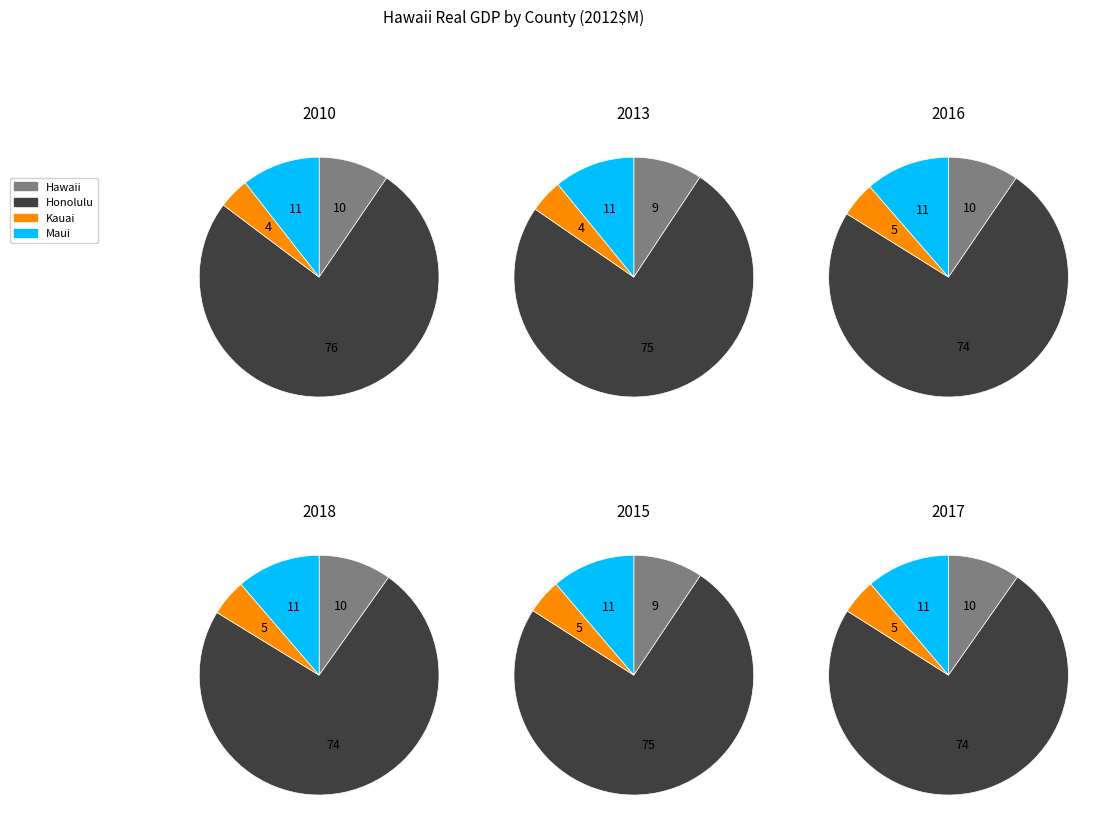

Which series has the widest spread of values?

Honolulu